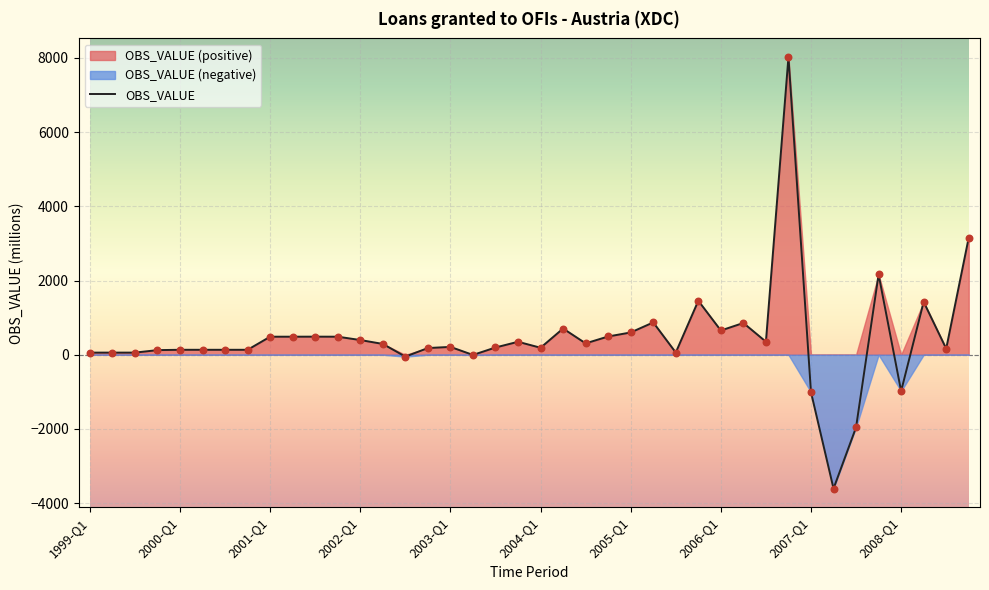

Between 2005-Q1 and 2007-Q1, which is larger?

2005-Q1